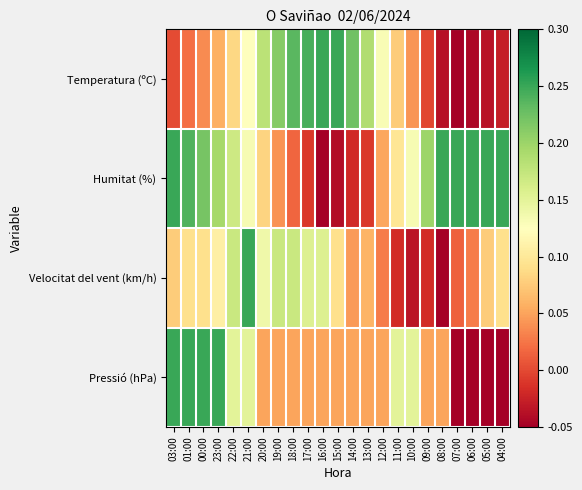

Reading left to right, what are all the values shown in this chart?

Temperatura (ºC): 03:00=0.0	01:00=0.0	00:00=0.0	23:00=0.1	22:00=0.1	21:00=0.1	20:00=0.2	19:00=0.2	18:00=0.2	17:00=0.2	16:00=0.2	15:00=0.2	14:00=0.2	13:00=0.2	12:00=0.1	11:00=0.1	10:00=0.0	09:00=-0.0	08:00=-0.0	07:00=-0.1	06:00=-0.0	05:00=-0.0	04:00=-0.0
Humitat (%): 03:00=0.2	01:00=0.2	00:00=0.2	23:00=0.2	22:00=0.2	21:00=0.1	20:00=0.1	19:00=0.0	18:00=0.0	17:00=-0.0	16:00=-0.1	15:00=-0.0	14:00=-0.0	13:00=-0.0	12:00=0.1	11:00=0.1	10:00=0.1	09:00=0.2	08:00=0.2	07:00=0.2	06:00=0.2	05:00=0.2	04:00=0.2
Velocitat del vent (km/h): 03:00=0.1	01:00=0.1	00:00=0.1	23:00=0.1	22:00=0.2	21:00=0.2	20:00=0.1	19:00=0.2	18:00=0.2	17:00=0.2	16:00=0.2	15:00=0.1	14:00=0.0	13:00=0.1	12:00=0.0	11:00=-0.0	10:00=-0.0	09:00=-0.0	08:00=-0.1	07:00=0.0	06:00=0.0	05:00=0.1	04:00=0.1
Pressió (hPa): 03:00=0.2	01:00=0.2	00:00=0.2	23:00=0.2	22:00=0.1	21:00=0.1	20:00=0.0	19:00=0.0	18:00=0.0	17:00=0.0	16:00=0.0	15:00=0.0	14:00=0.0	13:00=0.0	12:00=0.0	11:00=0.1	10:00=0.1	09:00=0.0	08:00=0.0	07:00=-0.1	06:00=-0.1	05:00=-0.1	04:00=-0.1